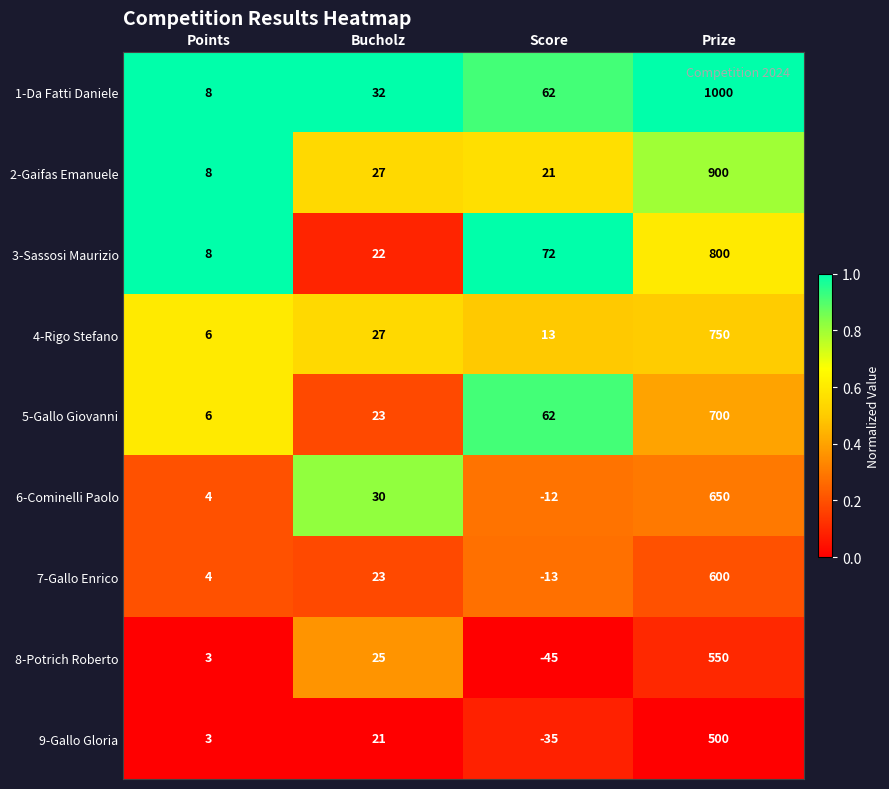

Which series has the largest total across all categories?

1-Da Fatti Daniele